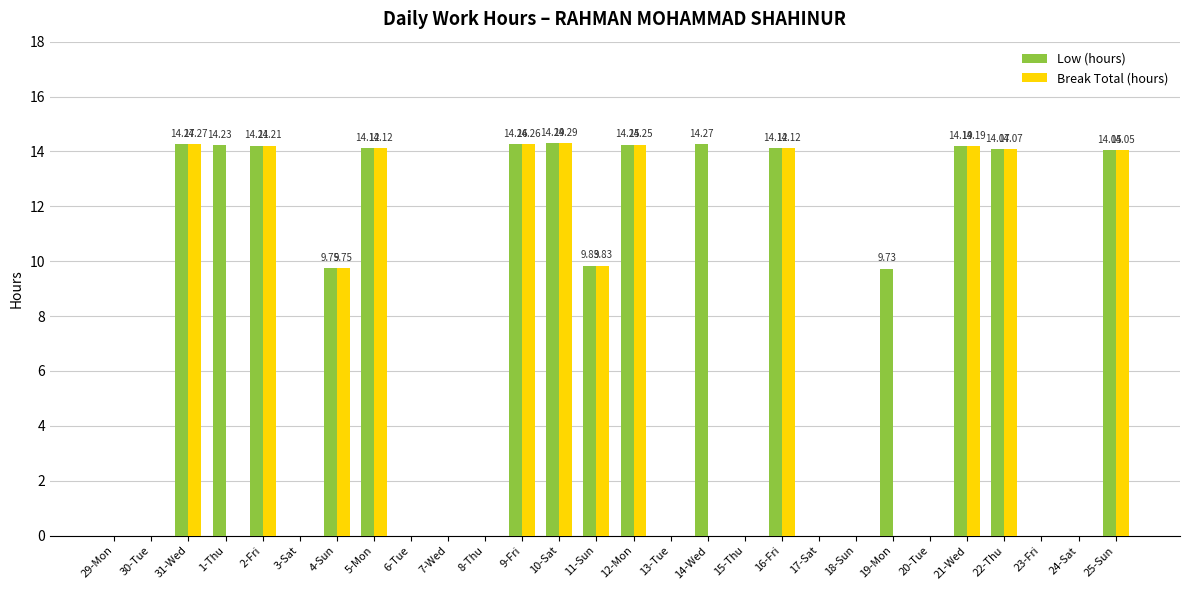

Is the value of Break Total (hours) at 4-Sun greater than the value of Low (hours) at 20-Tue?

Yes